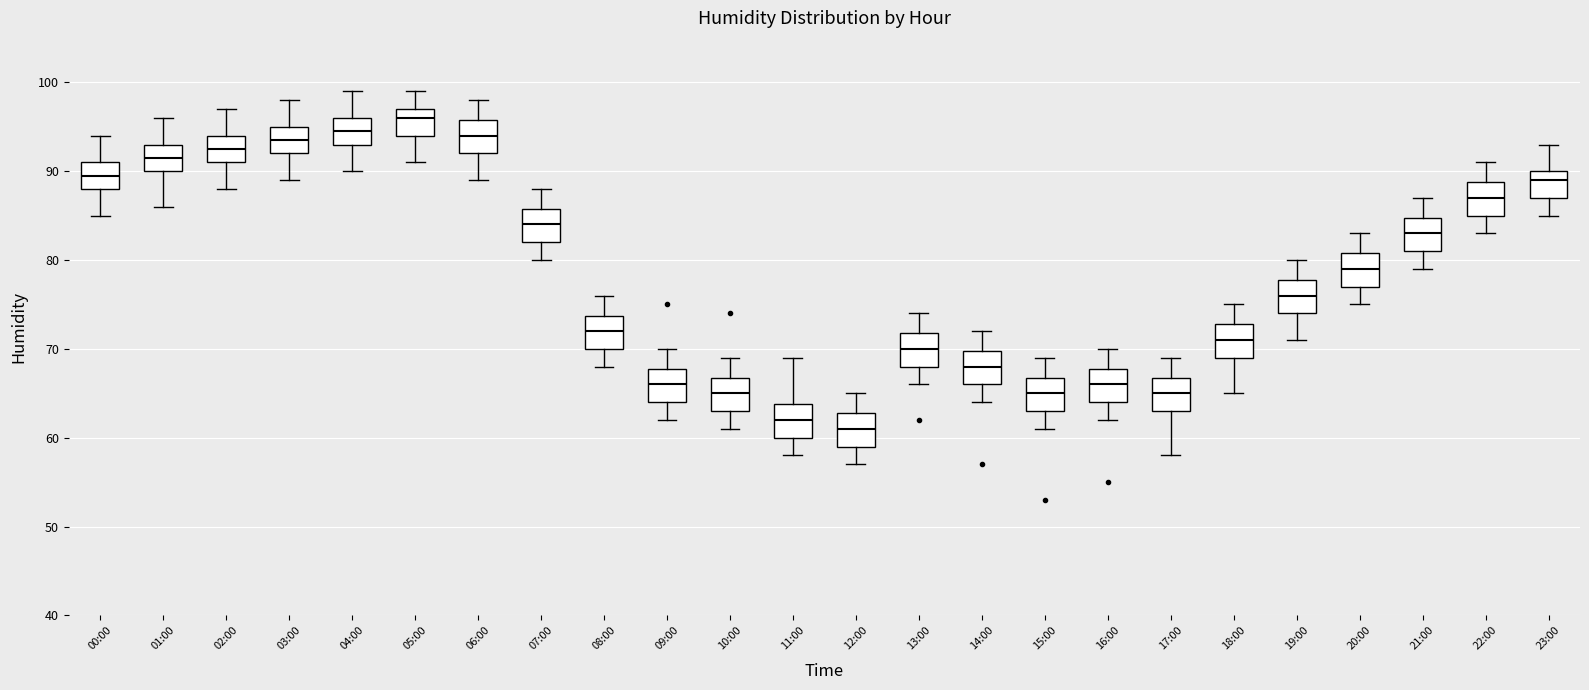

Reading left to right, read every box against the y-axis: the position of its median line, the range the box covers, and the ends of its whiskers. The values are not printed on the chart, so give them approximately, as read against the axis.

00:00: median 90, box 88 to 91, whiskers 85 to 94
01:00: median 92, box 90 to 93, whiskers 86 to 96
02:00: median 93, box 91 to 94, whiskers 88 to 97
03:00: median 94, box 92 to 95, whiskers 89 to 98
04:00: median 95, box 93 to 96, whiskers 90 to 99
05:00: median 96, box 94 to 97, whiskers 91 to 99
06:00: median 94, box 92 to 96, whiskers 89 to 98
07:00: median 84, box 82 to 86, whiskers 80 to 88
08:00: median 72, box 70 to 74, whiskers 68 to 76
09:00: median 66, box 64 to 68, whiskers 62 to 70
10:00: median 65, box 63 to 67, whiskers 61 to 69
11:00: median 62, box 60 to 64, whiskers 58 to 69
12:00: median 61, box 59 to 63, whiskers 57 to 65
13:00: median 70, box 68 to 72, whiskers 66 to 74
14:00: median 68, box 66 to 70, whiskers 64 to 72
15:00: median 65, box 63 to 67, whiskers 61 to 69
16:00: median 66, box 64 to 68, whiskers 62 to 70
17:00: median 65, box 63 to 67, whiskers 58 to 69
18:00: median 71, box 69 to 73, whiskers 65 to 75
19:00: median 76, box 74 to 78, whiskers 71 to 80
20:00: median 79, box 77 to 81, whiskers 75 to 83
21:00: median 83, box 81 to 85, whiskers 79 to 87
22:00: median 87, box 85 to 89, whiskers 83 to 91
23:00: median 89, box 87 to 90, whiskers 85 to 93